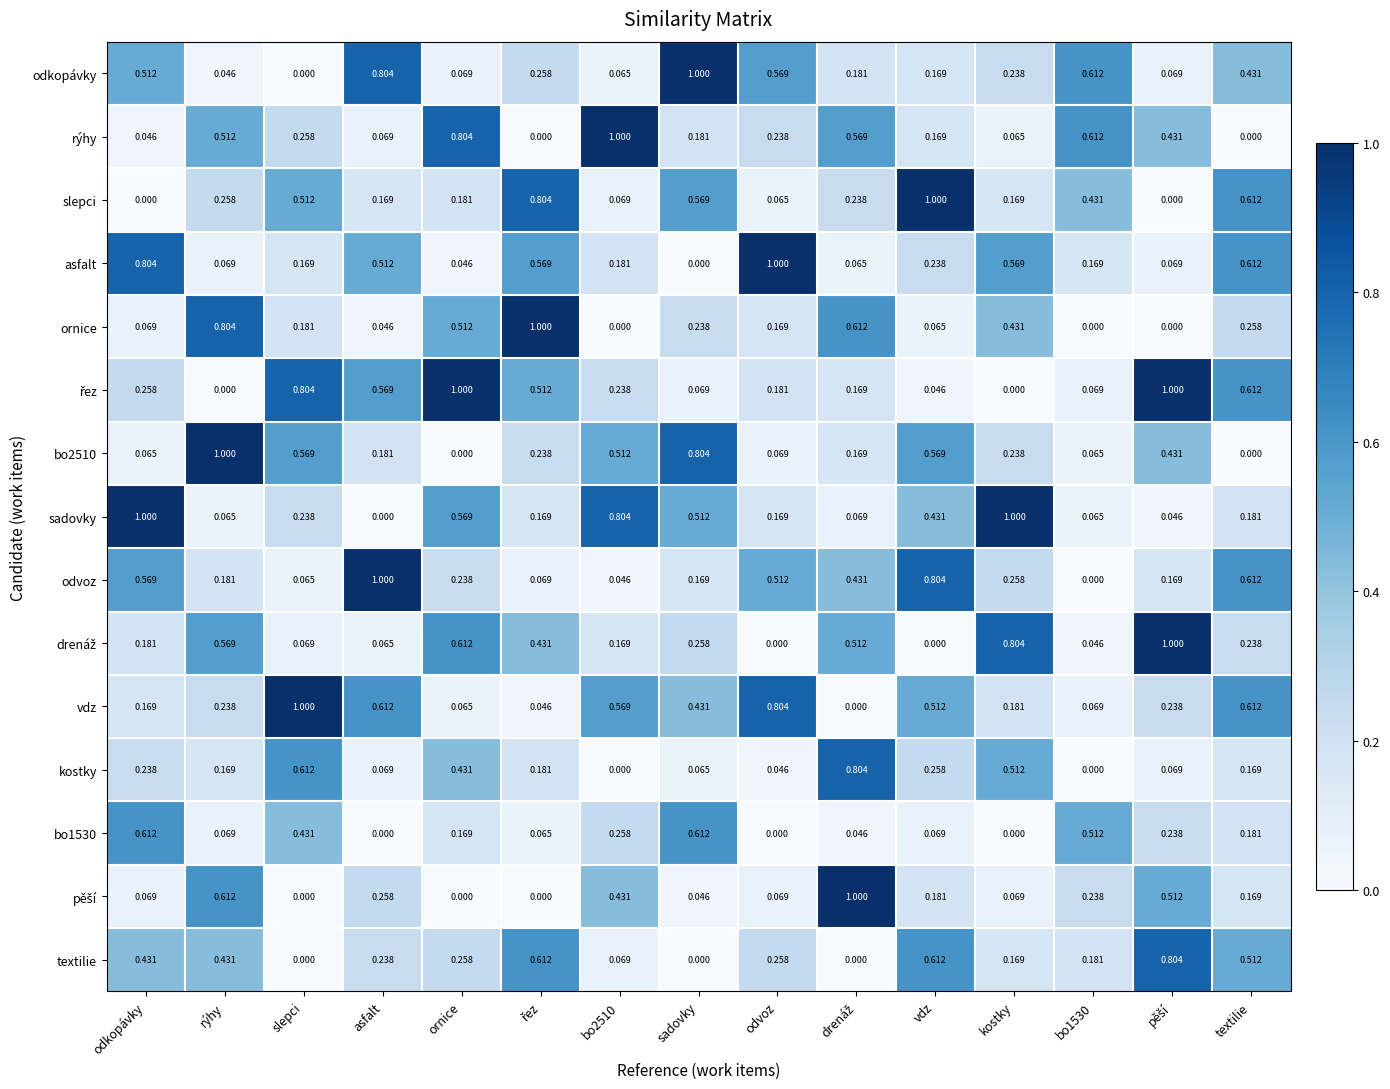

At which category is the sum across all series the highest?

textilie